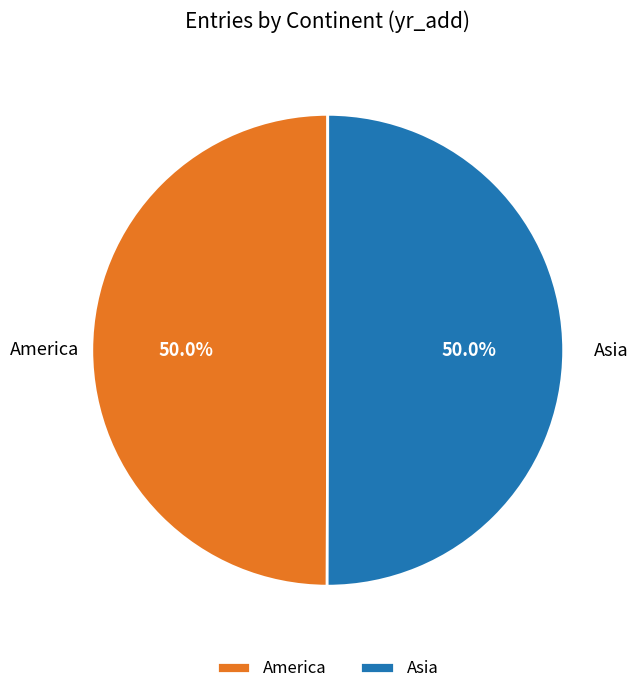

How many slices are in this pie chart?

2